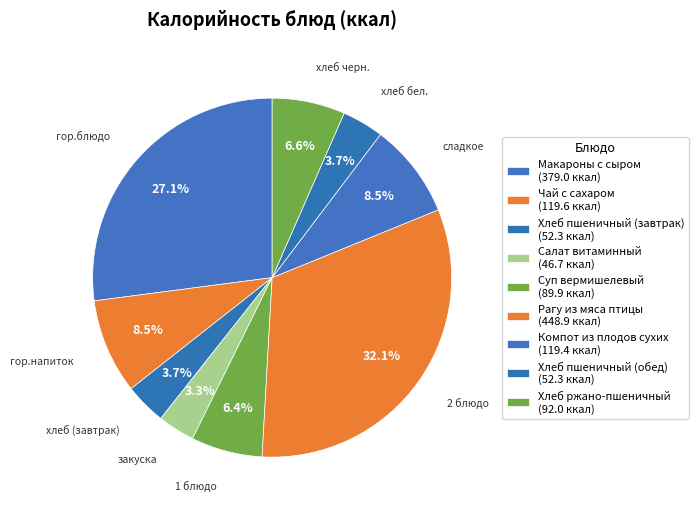

To the nearest percent, what is the difference between the largest and smallest slice percentages?

29%